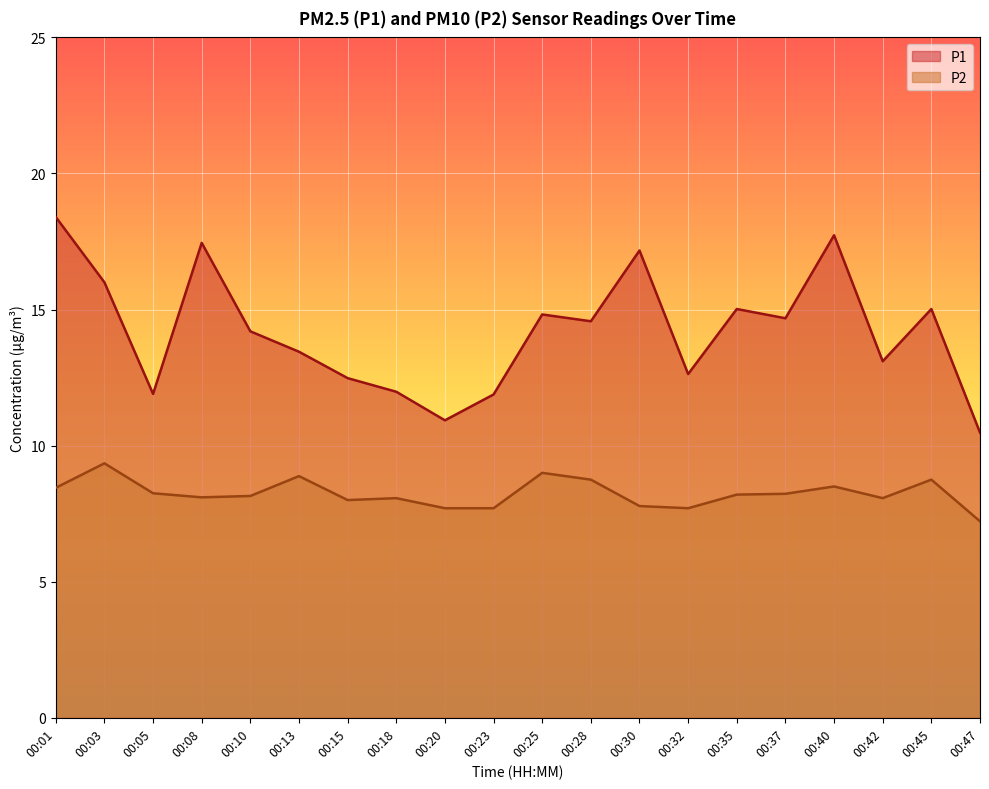

What is the difference between the maximum and minimum values in the P2 series?

2.1